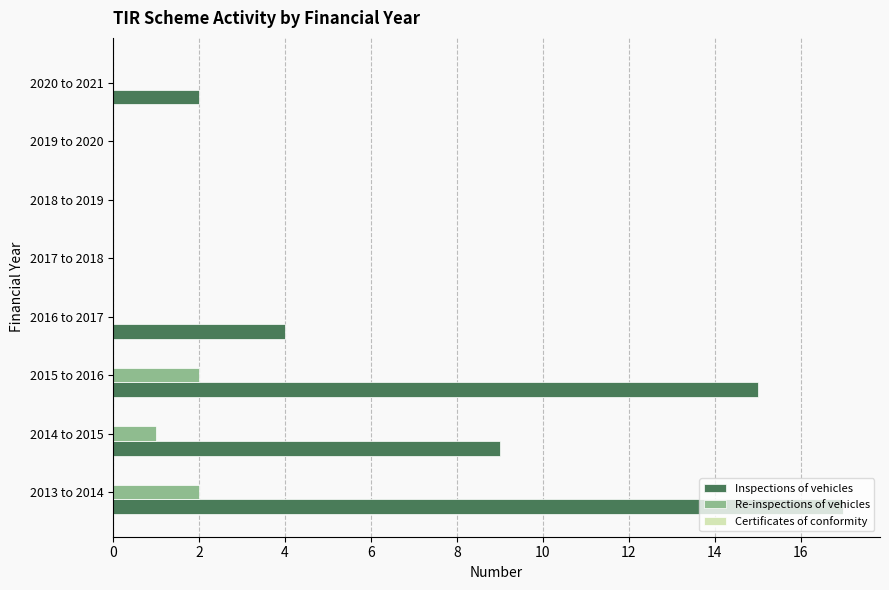

At which category is the sum across all series the highest?

2013 to 2014